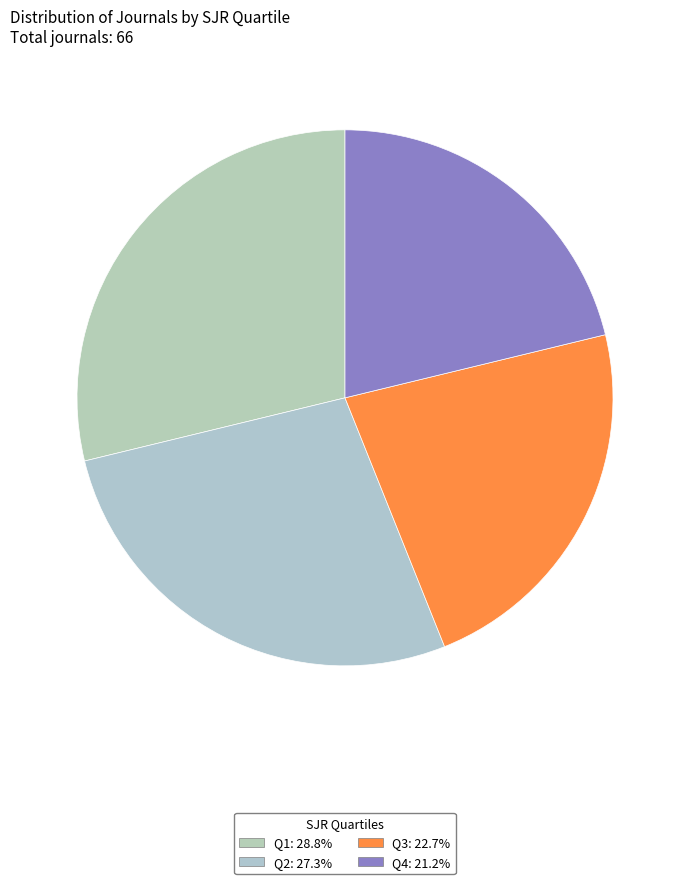

How many segments does this pie chart have?

4